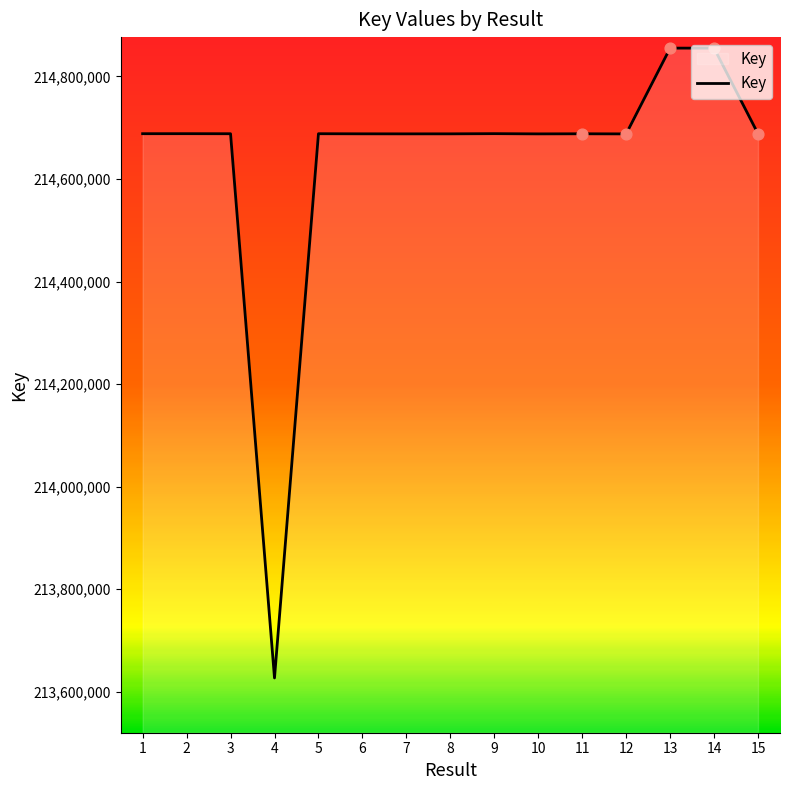

What is the ratio of the value at 15 to the value at 8?

1.0